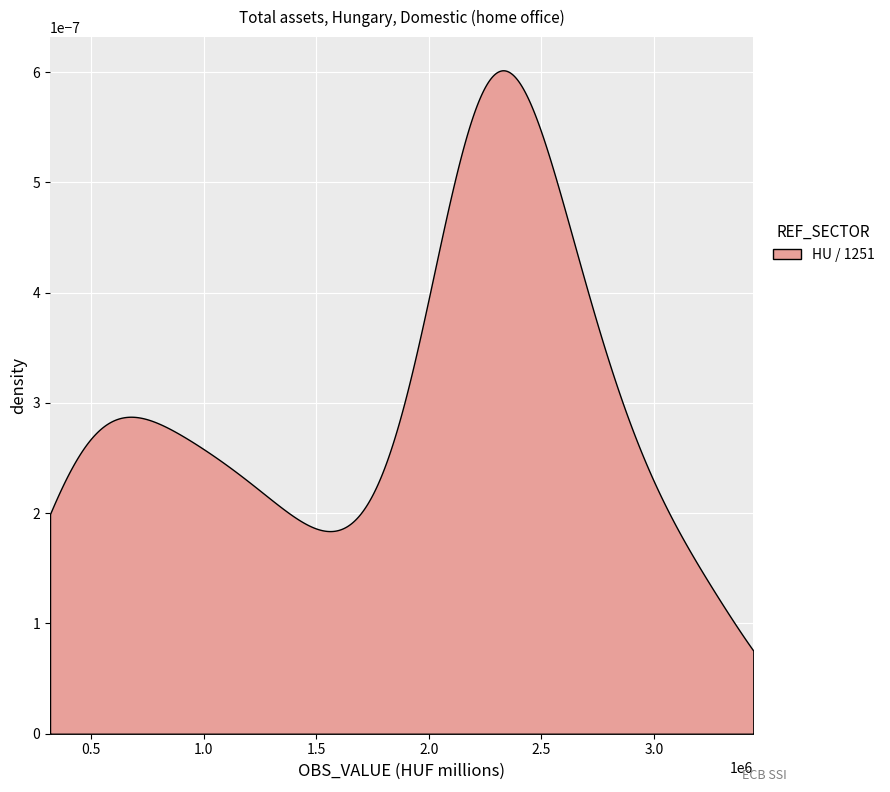

Is it true that the value at 2002 is 673490.2?

False